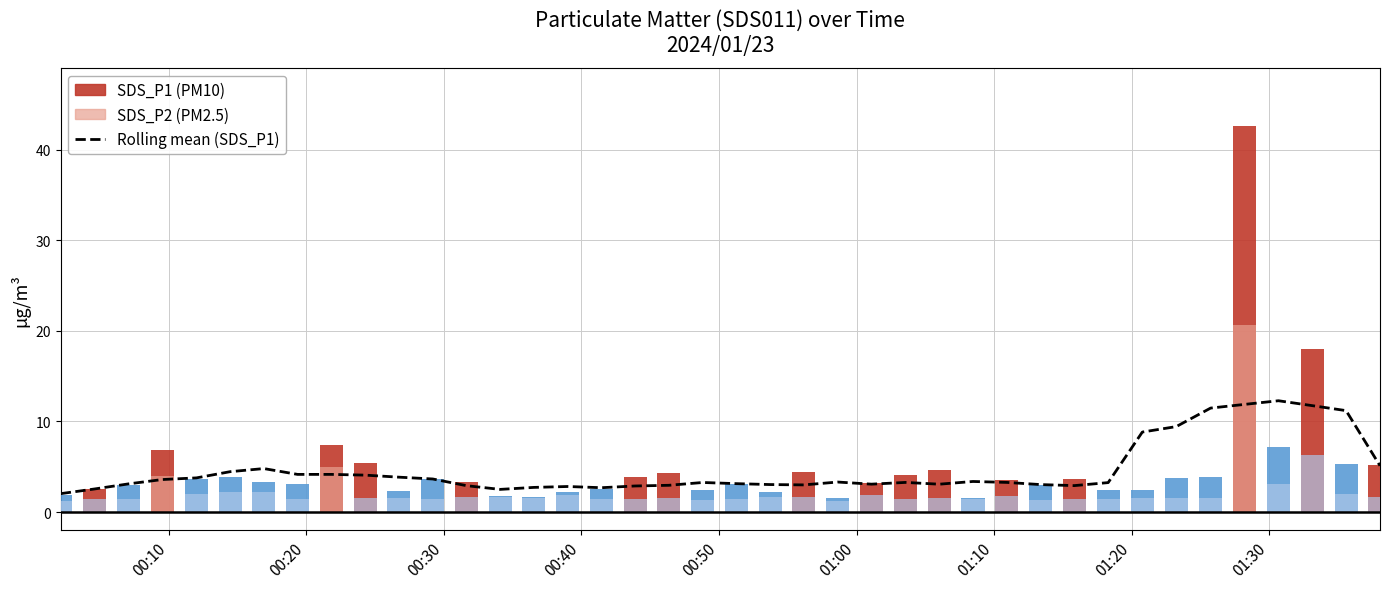

Approximately how many times larger is the value at 01:20 compared to 01:00?

0.9